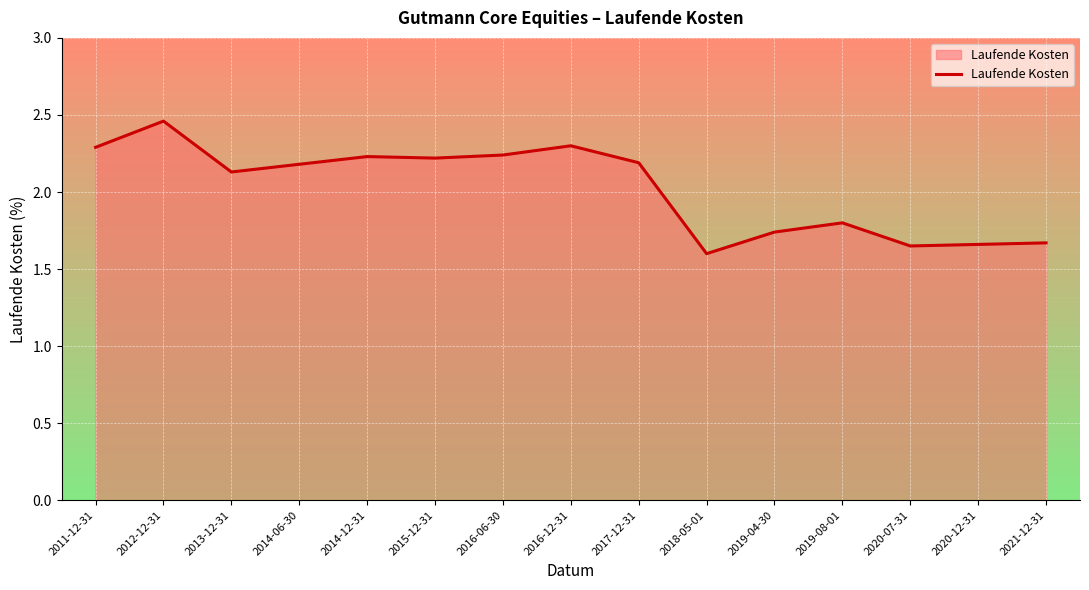

Read the value at 2013-12-31.

2.1